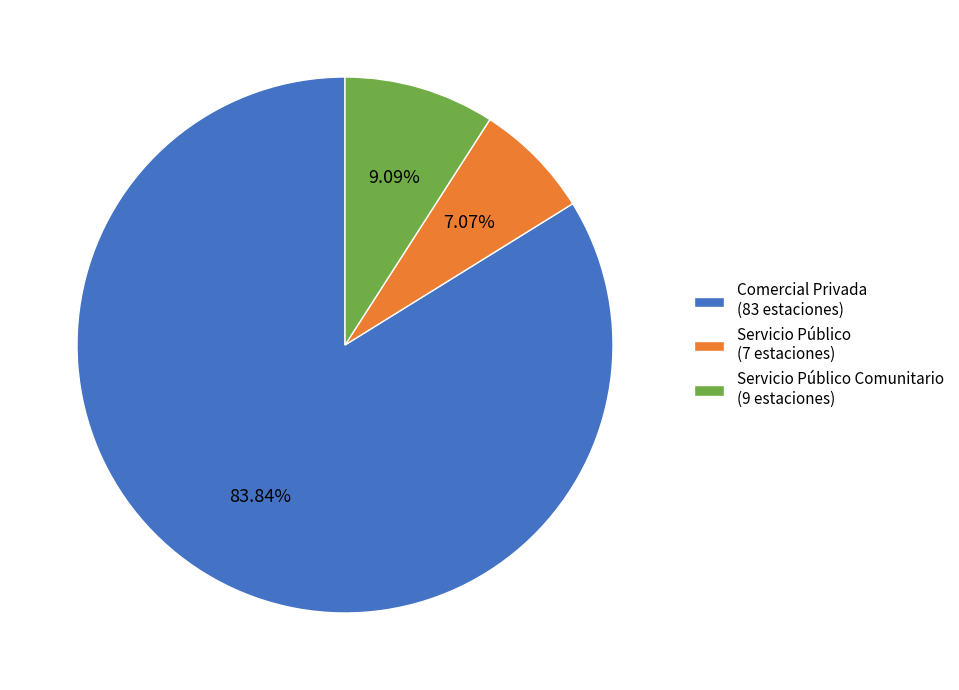

Rank the categories by value from highest to lowest.

Comercial Privada (83 estaciones), Servicio Público Comunitario (9 estaciones), Servicio Público (7 estaciones)